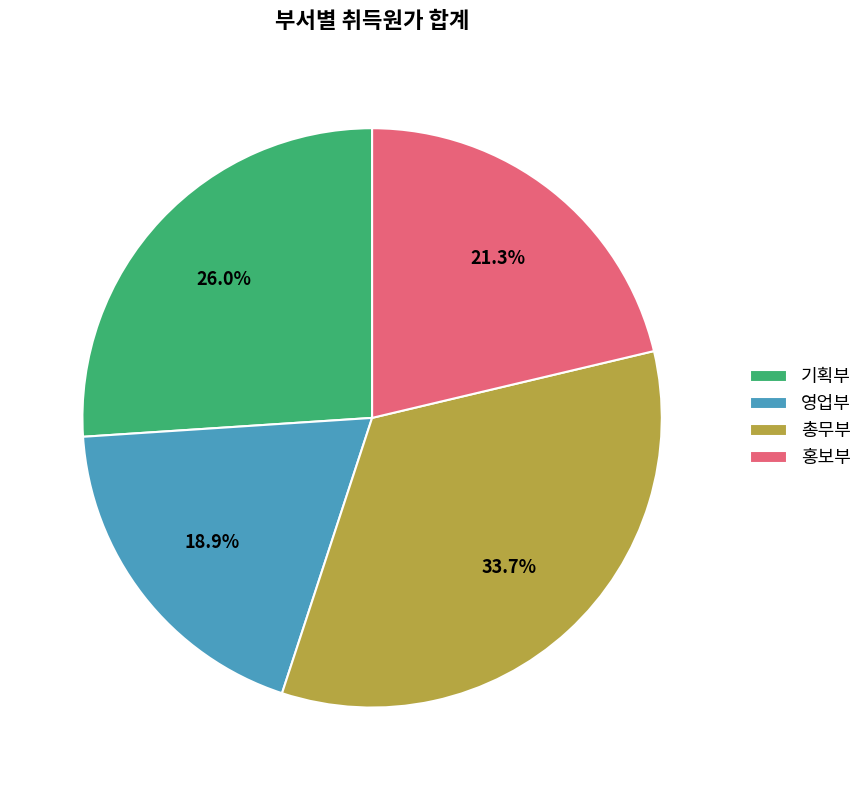

Is there a majority slice in this chart?

No